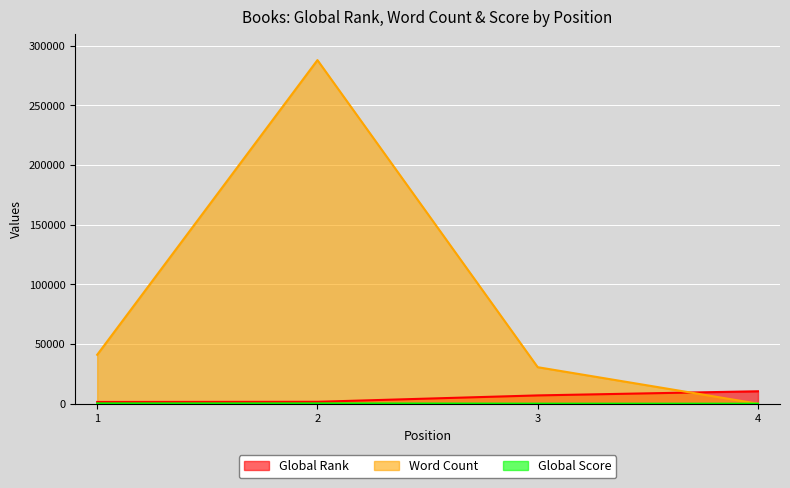

List the labels in order of Global Rank value, smallest first.

1, 2, 3, 4